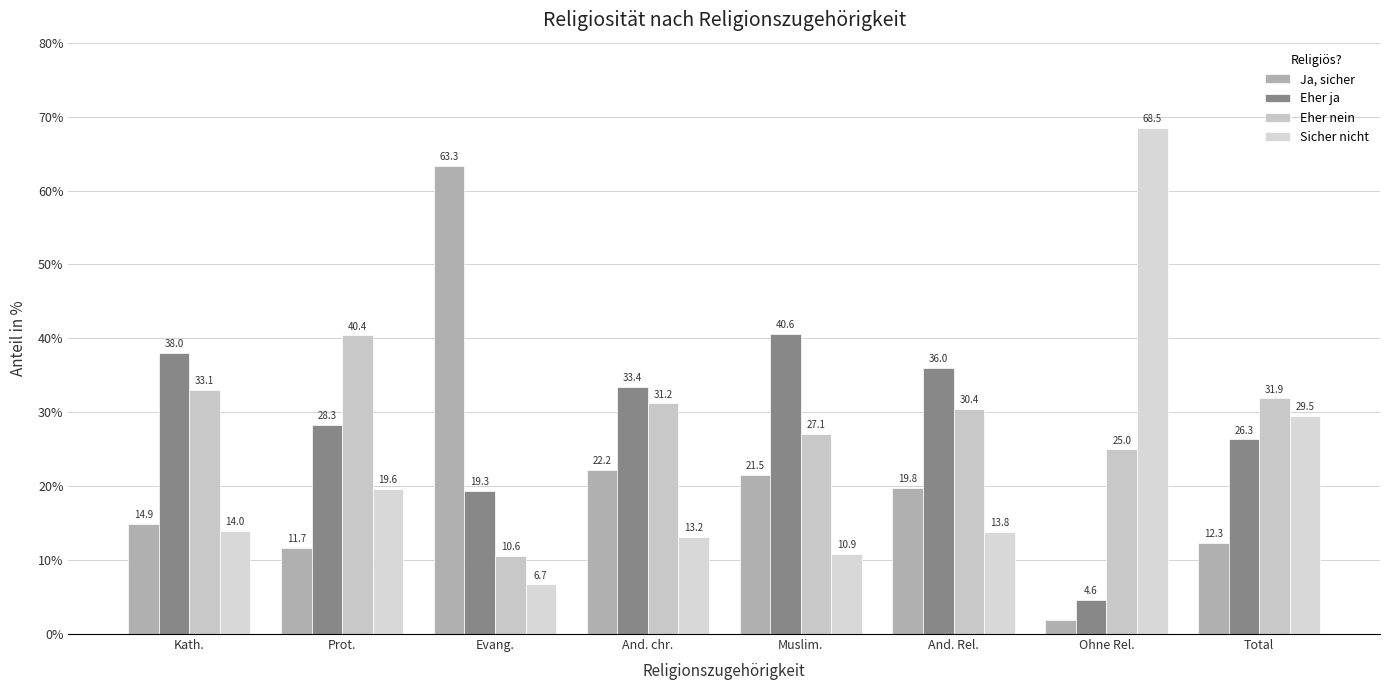

What is the smallest value displayed?

1.9